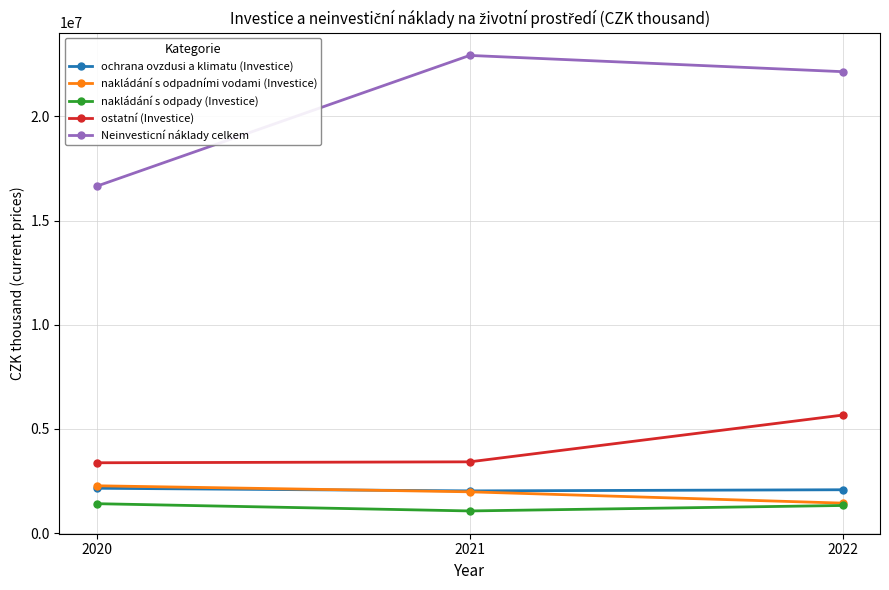

What is the minimum value shown in the chart?

1060680